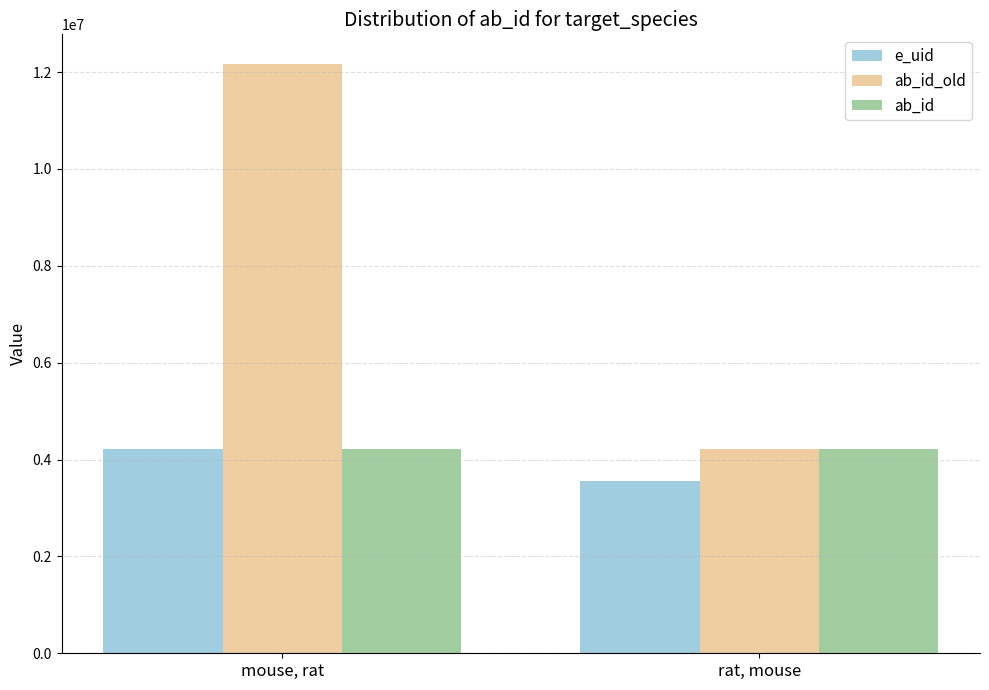

True or false: ab_id_old has a value of 4225284 at rat, mouse.

True